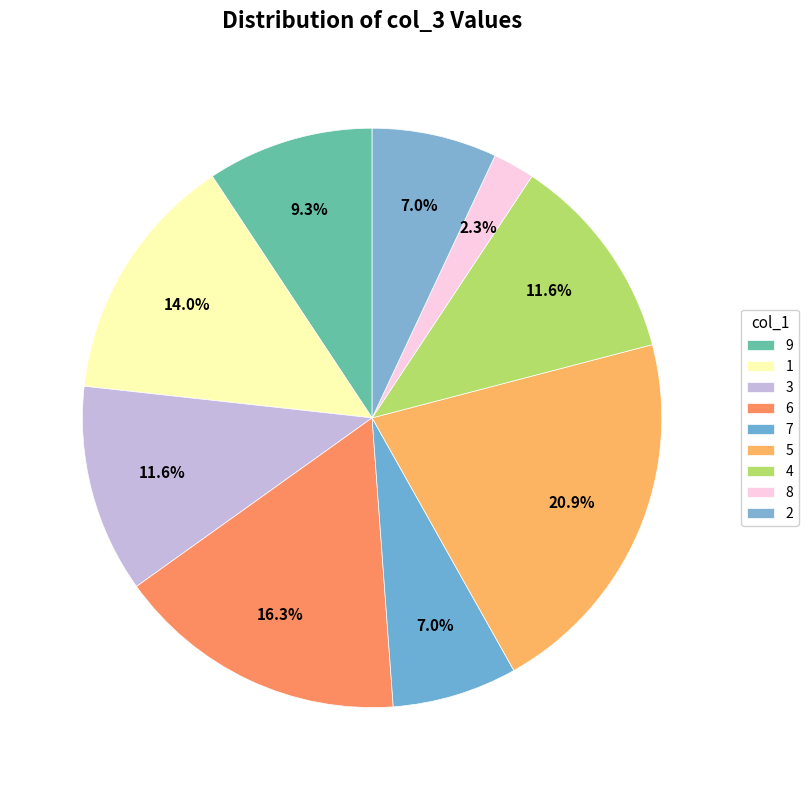

To the nearest percent, what is the combined percentage of 3 and 2?

19%